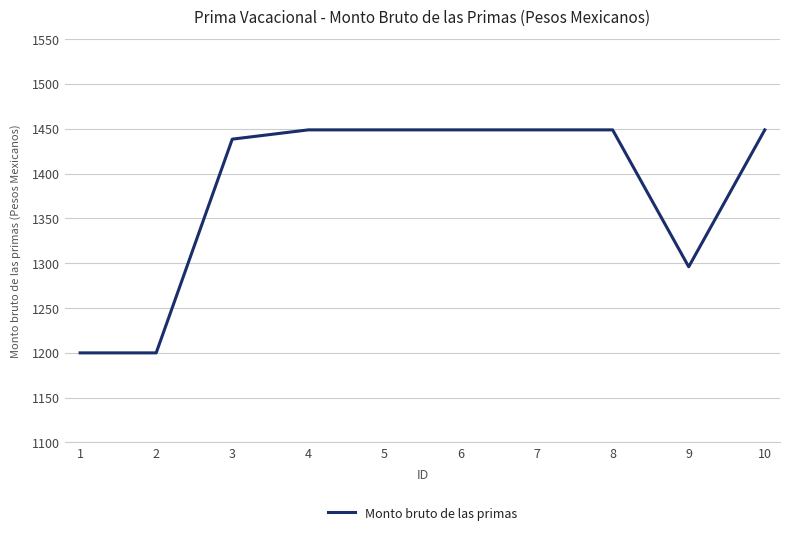

Where is the data nearest to the value 1324?

9